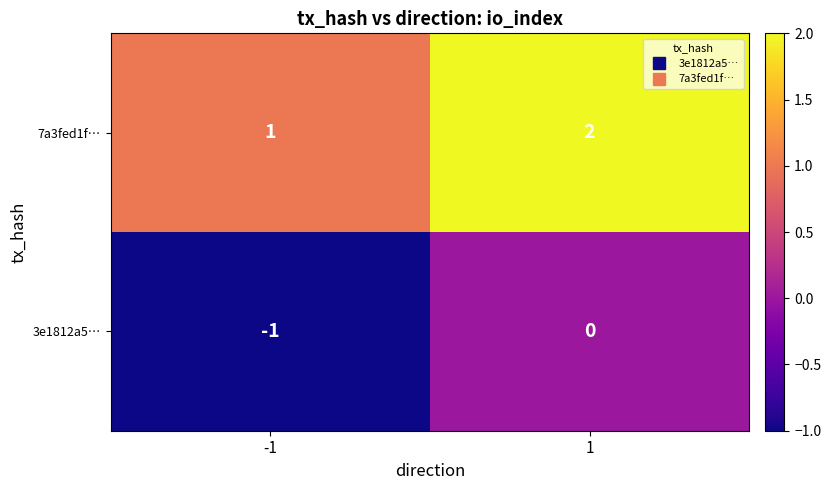

Which category has the lowest value across all series?

-1